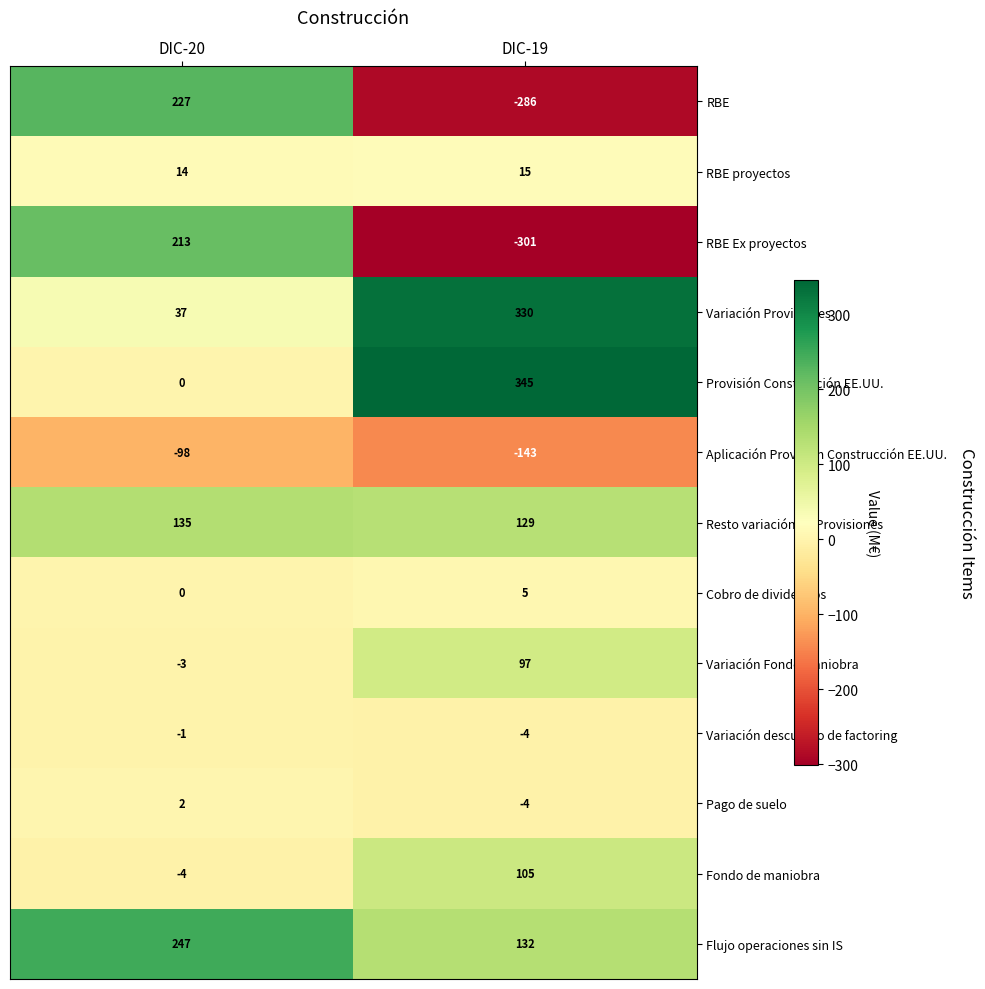

Where is RBE Ex proyectos nearest to the value -44?

DIC-20